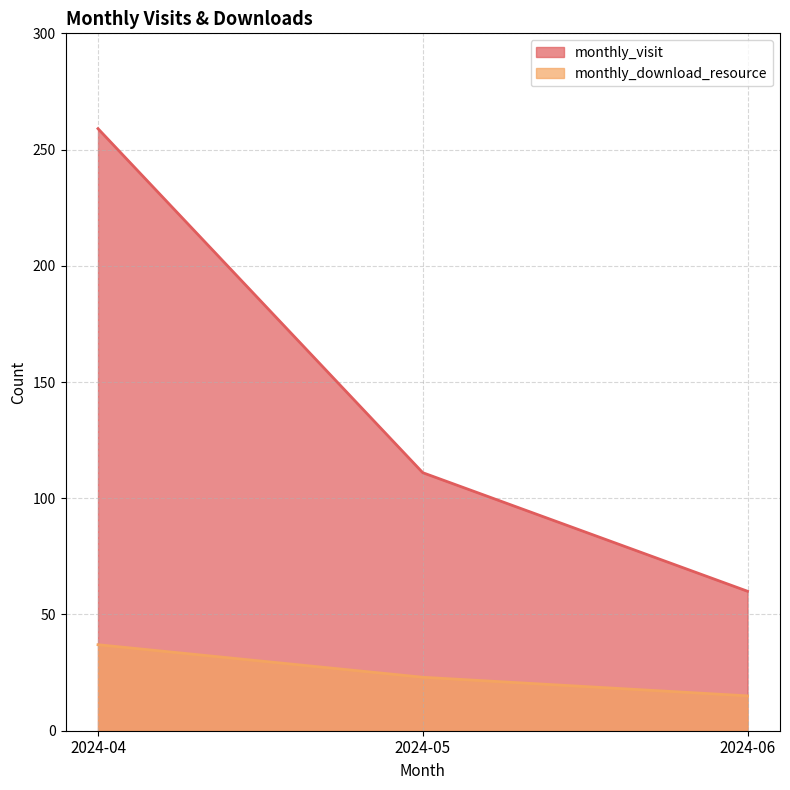

Does the chart have visible grid lines?

Yes